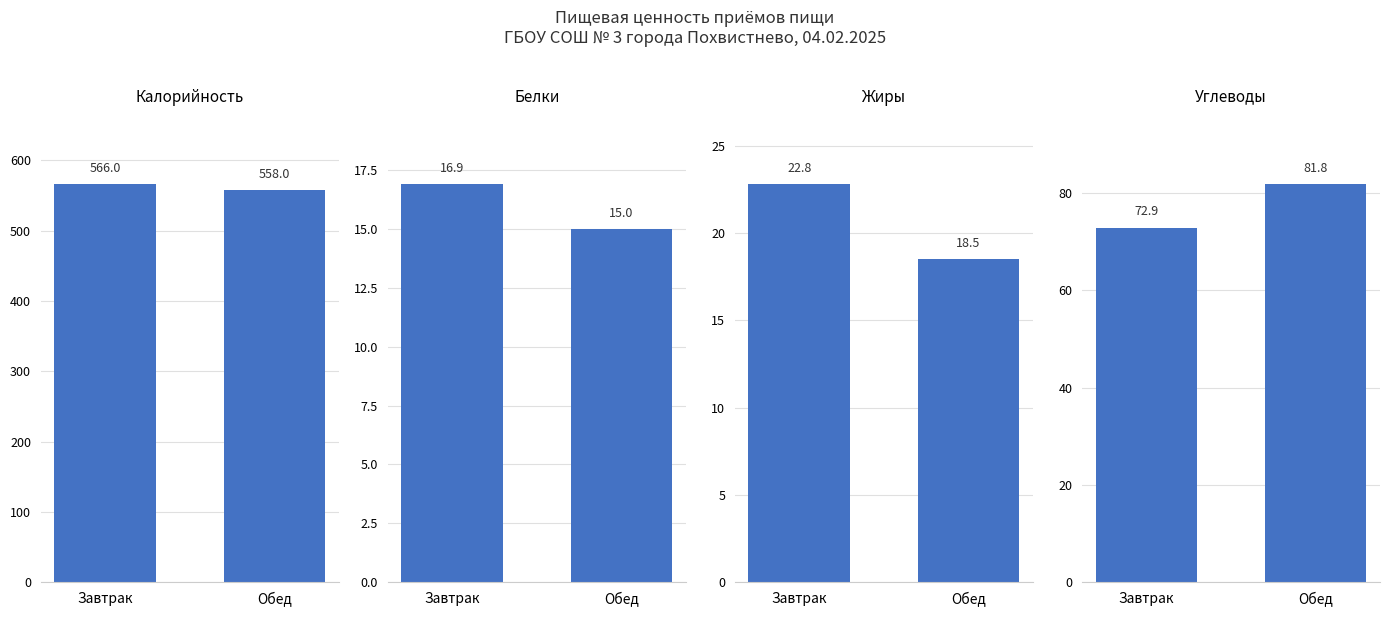

What is the value of the Белки bar at the 2nd from the left?

15.0